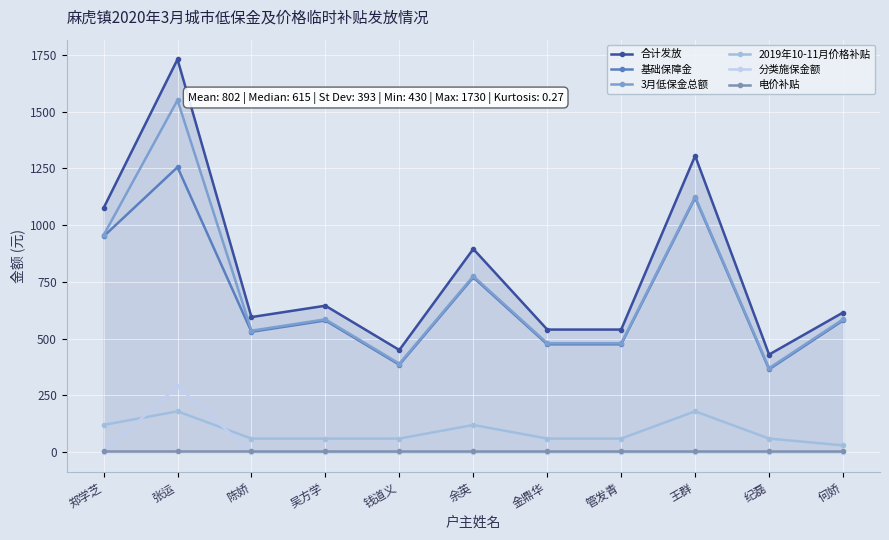

Which series has the largest range (max minus min)?

合计发放